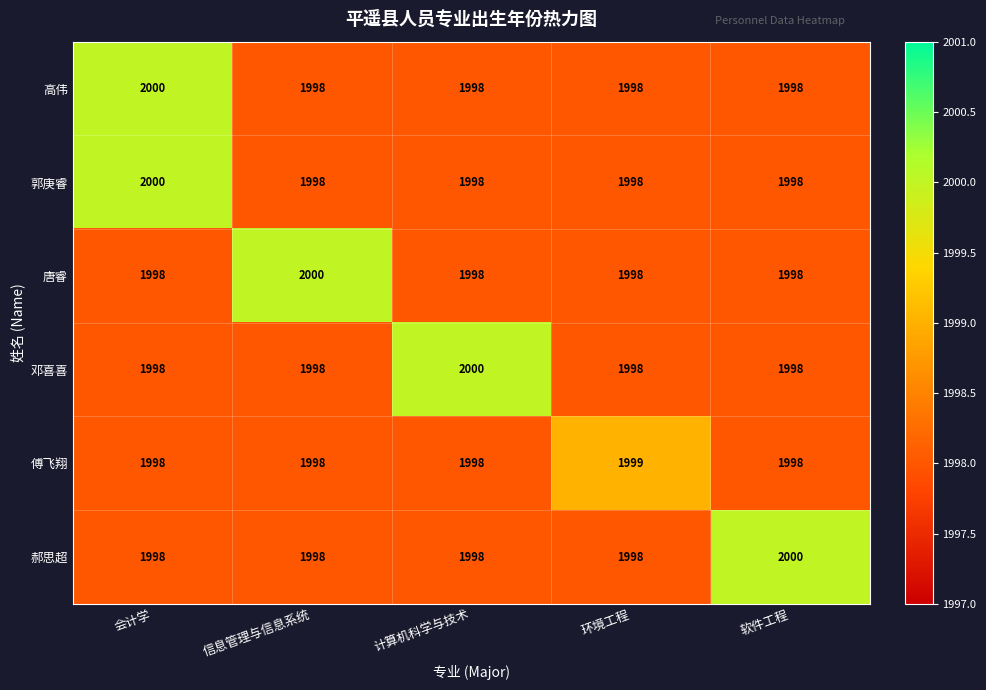

What is the sum of the 唐睿 values at 环境工程 and 信息管理与信息系统?

3998